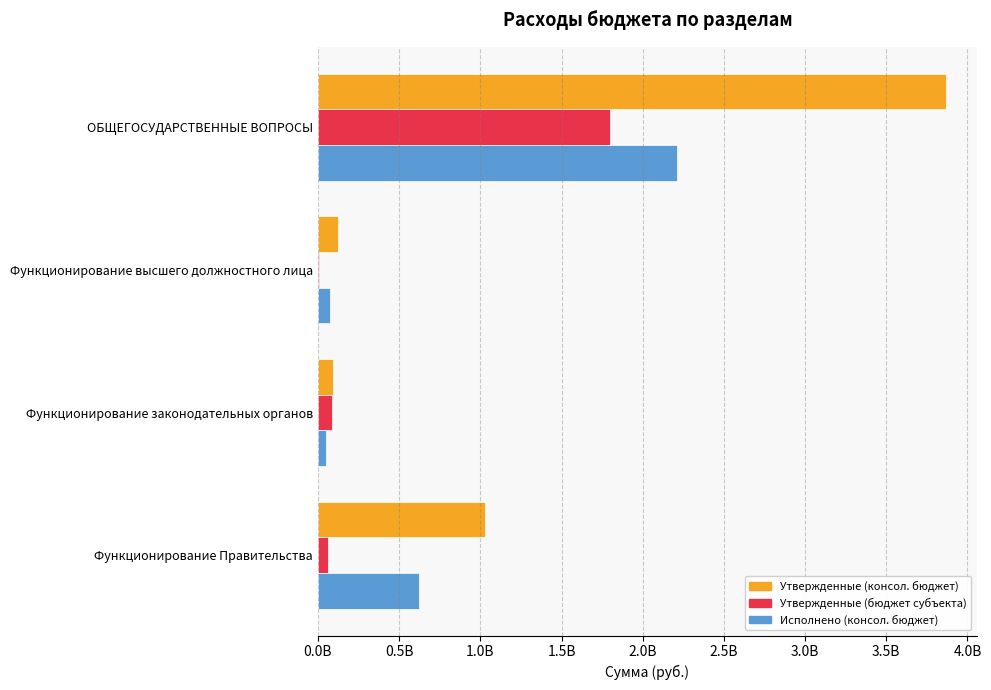

What are all the series names shown in the legend?

Утвержденные (консол. бюджет), Утвержденные (бюджет субъекта), Исполнено (консол. бюджет)